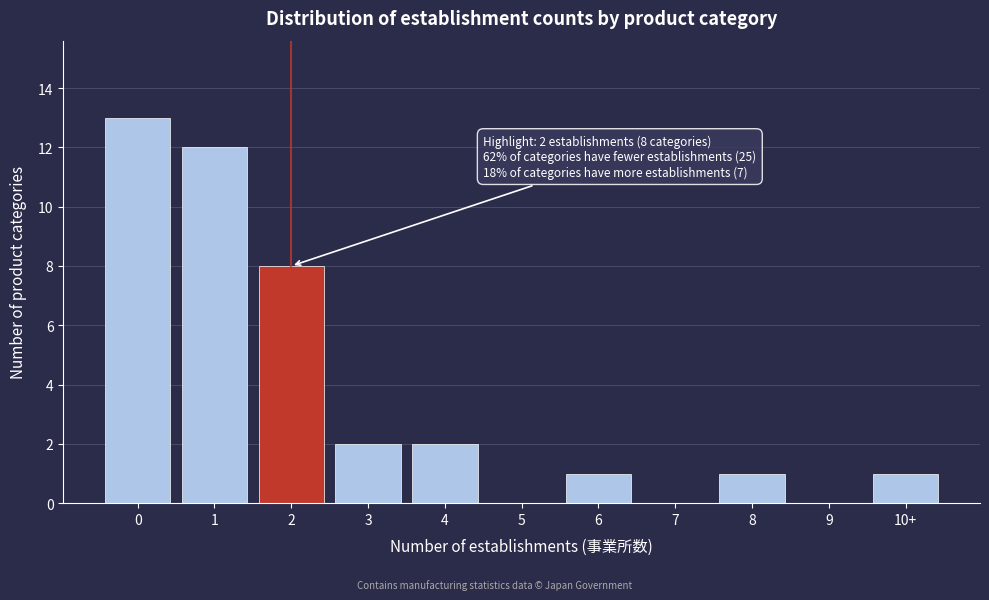

Reading left to right, extract all data points from this chart.

0=13	1=12	2=8	3=2	4=2	5=0	6=1	7=0	8=1	9=0	10+=1